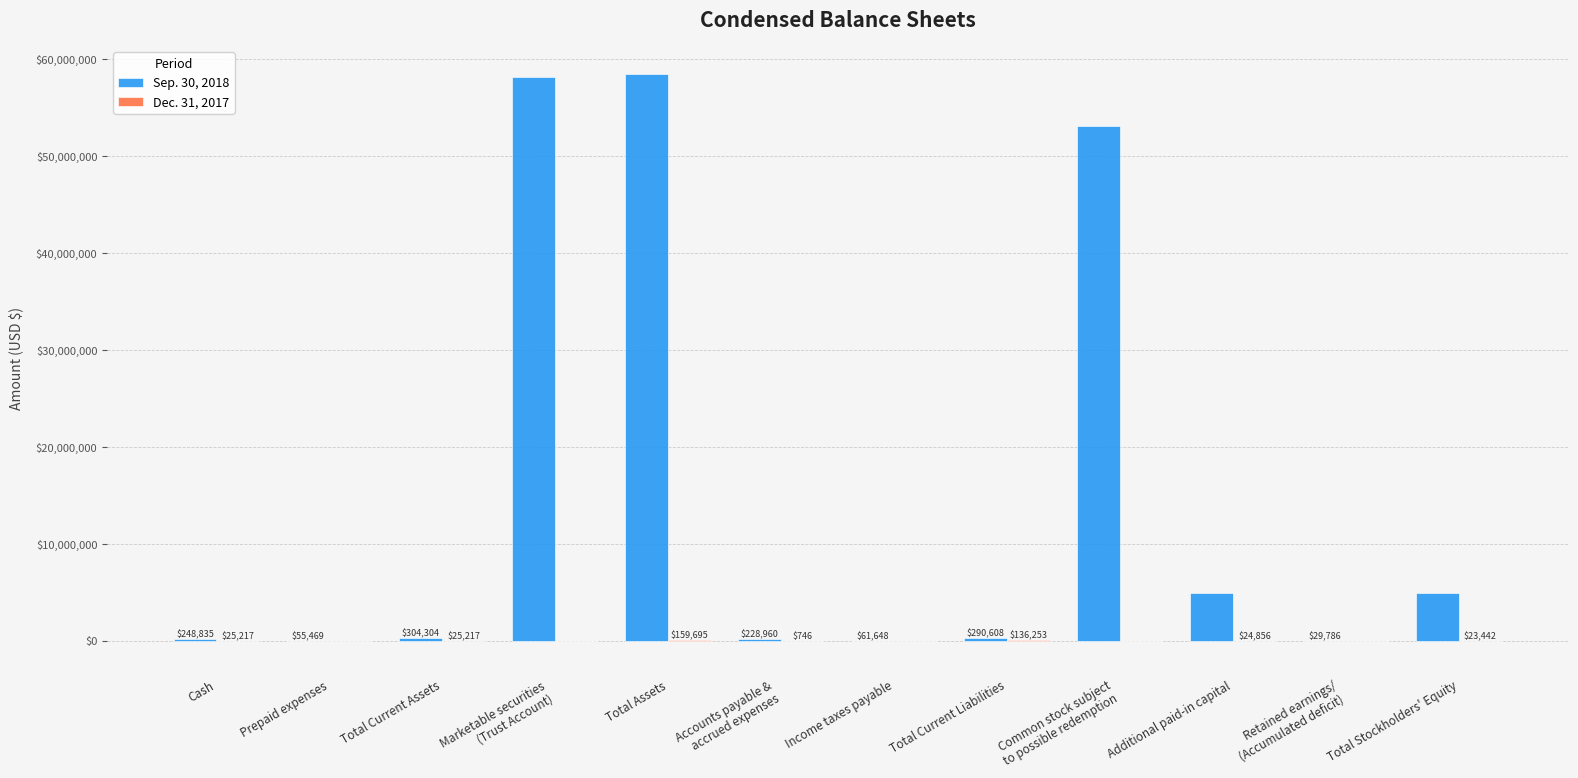

What is the total value across all series at Total Current Assets?

329521